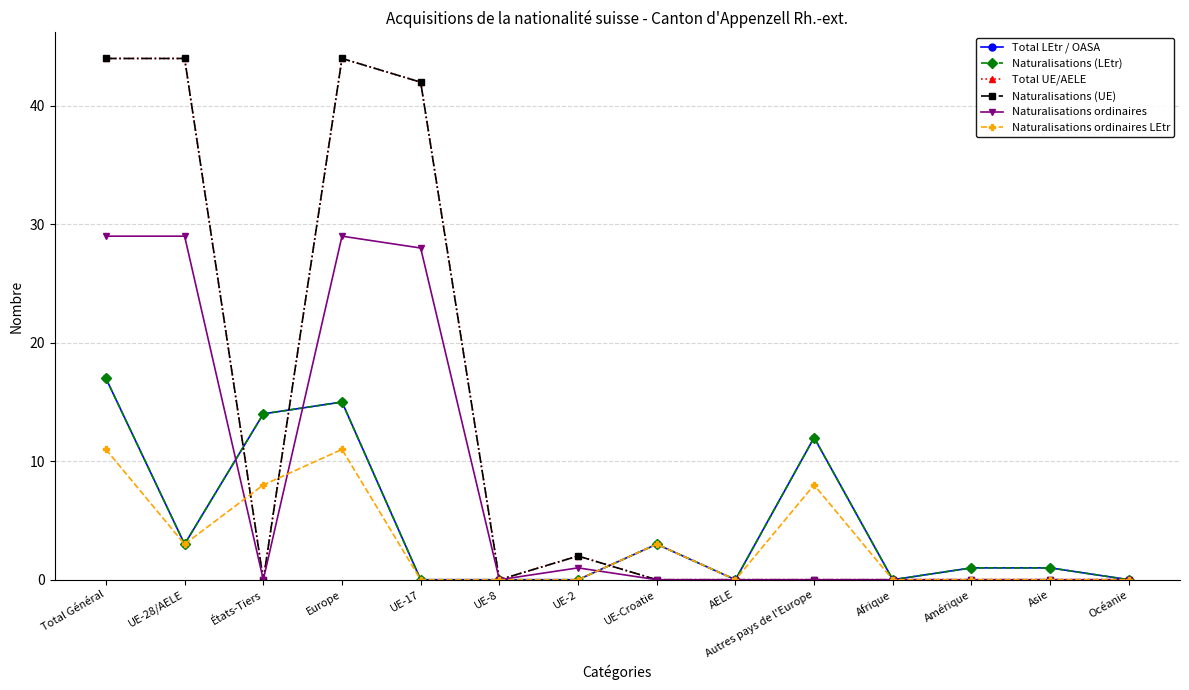

At UE-2, list the series in order from smallest to largest.

Total LEtr / OASA, Naturalisations (LEtr), Naturalisations ordinaires LEtr, Naturalisations ordinaires, Total UE/AELE, Naturalisations (UE)